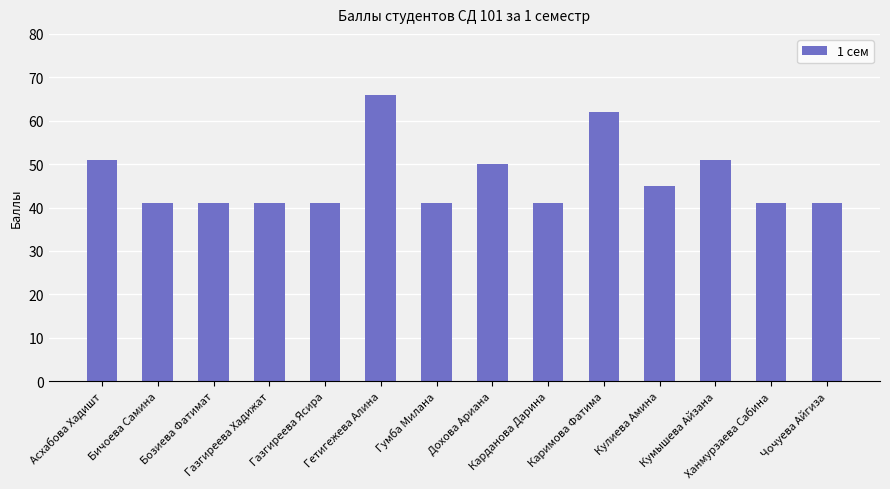

What is the maximum value shown in the chart?

66